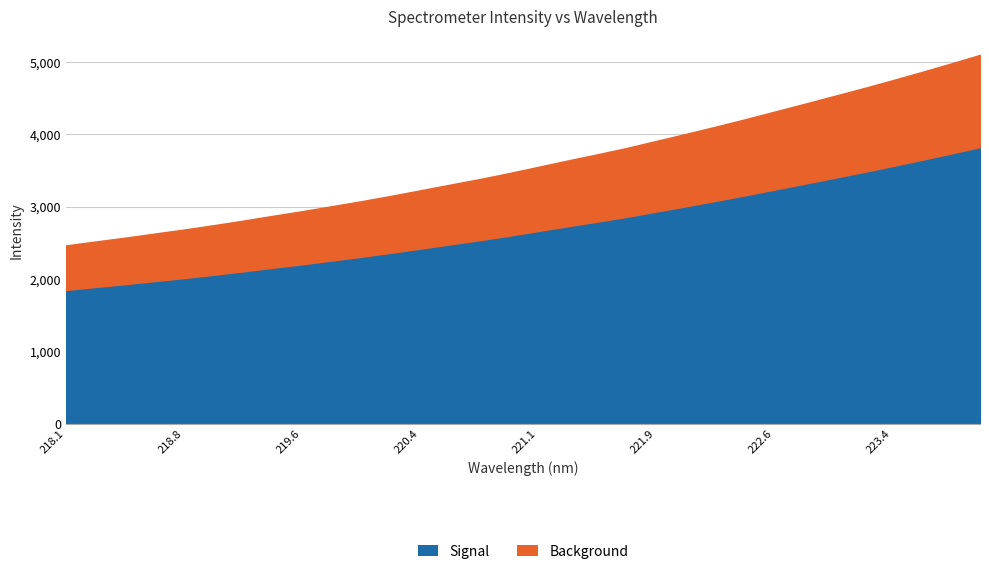

At which label does the data first exceed 3550?

221.1174